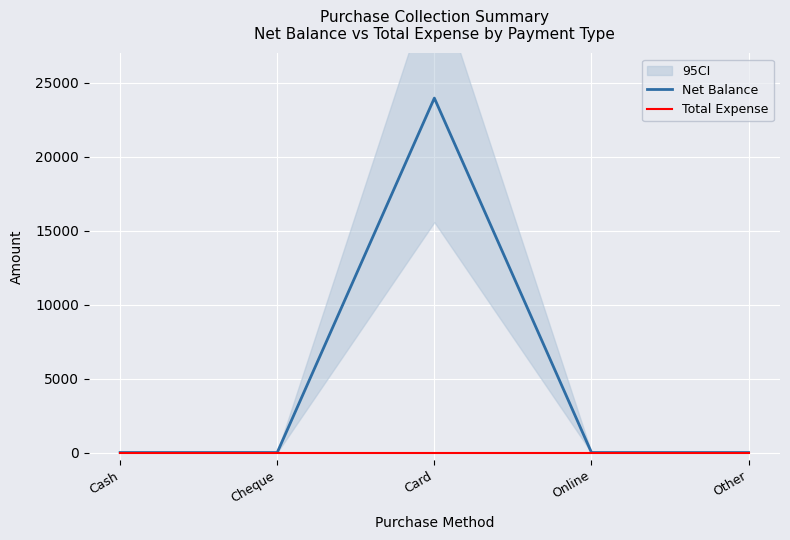

In Net Balance, how many points are higher than both neighbors (excluding endpoints)?

1